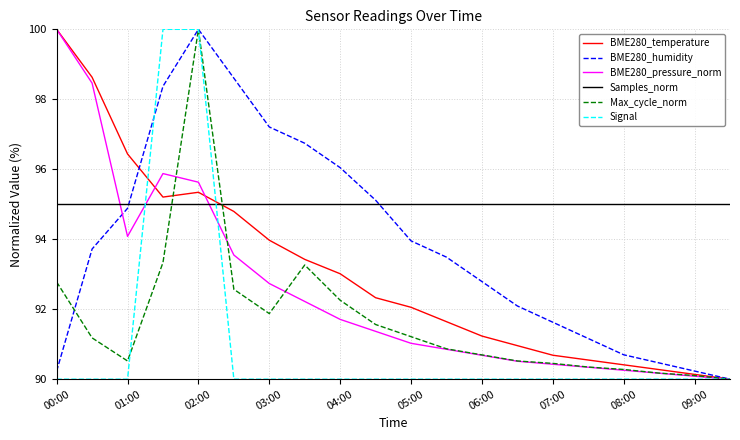

What is the difference between the maximum and second lowest values in the Max_cycle_norm series?

9.9